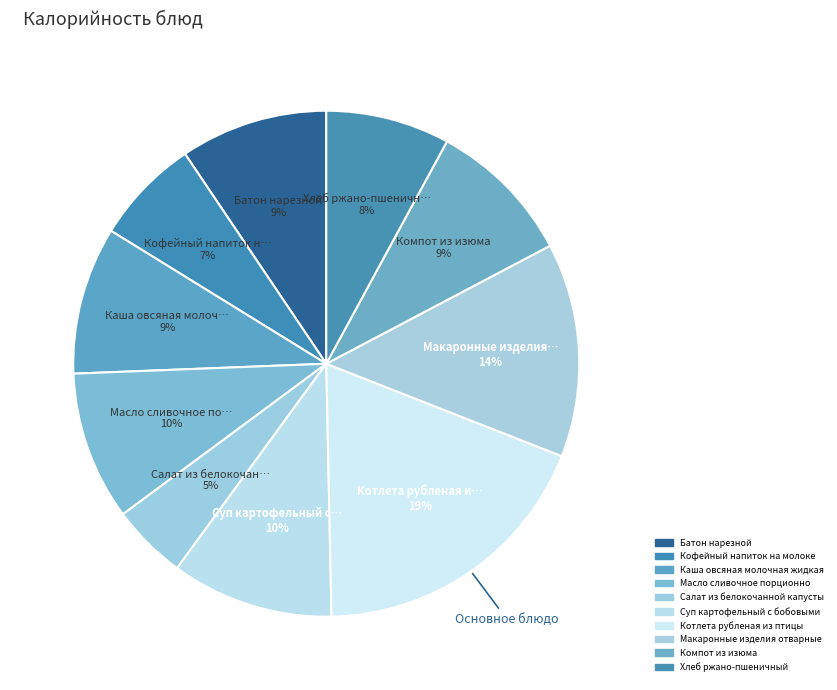

Is the sum of Хлеб ржано-пшеничный and Макаронные изделия отварные greater than half?

No